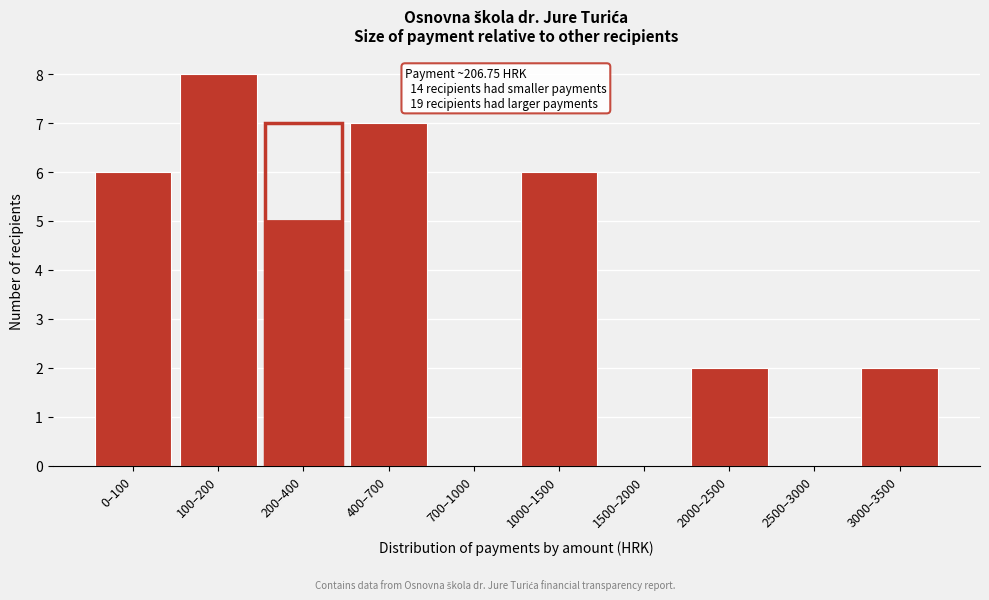

Reading left to right, what are all the values shown in this chart?

0–100=6	100–200=8	200–400=5	400–700=7	700–1000=0	1000–1500=6	1500–2000=0	2000–2500=2	2500–3000=0	3000–3500=2